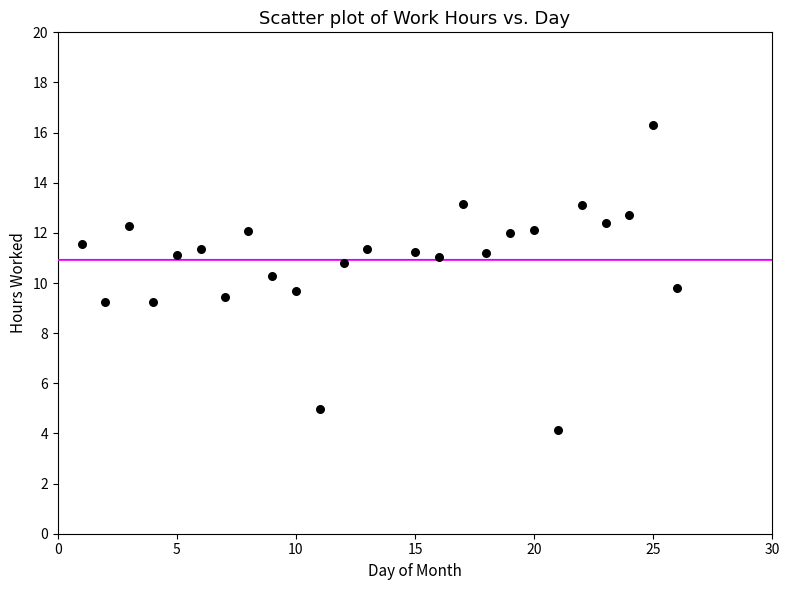

What is the range of Y values (max minus min)?

12.2